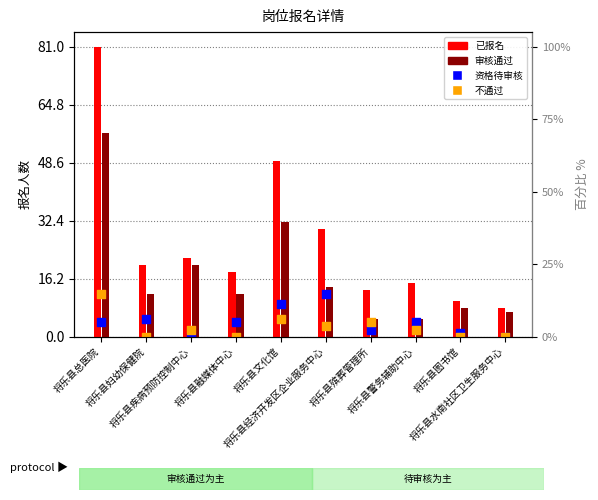

What are all the series names shown in the legend?

已报名, 审核通过, 资格待审核, 不通过